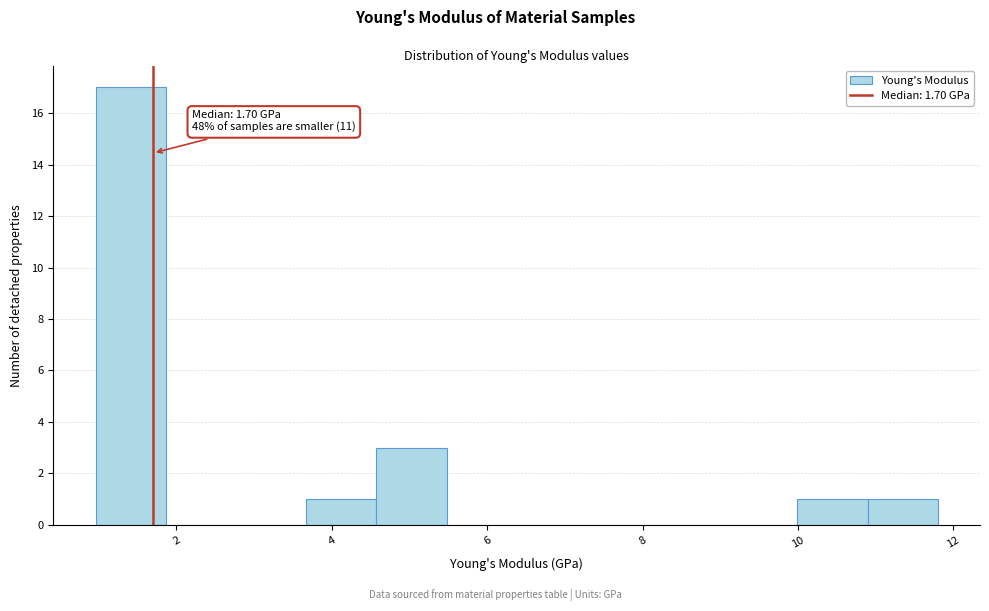

Which range on the x-axis has the tallest bar?

1.0 to 1.8